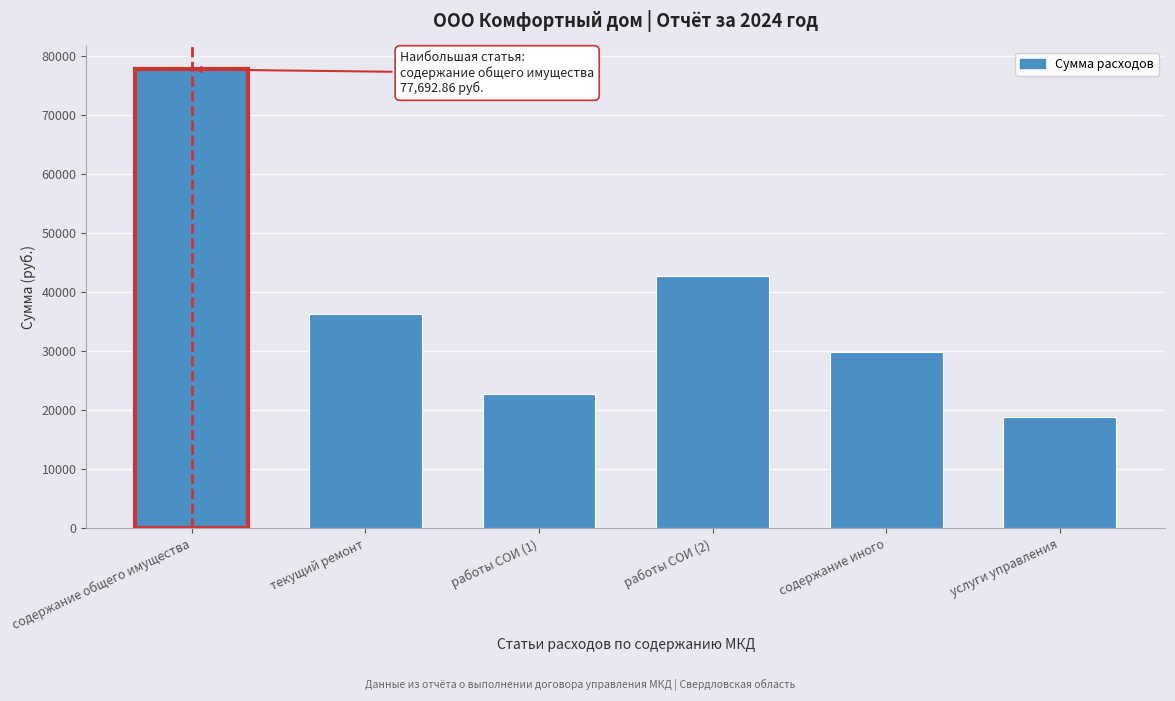

Reading left to right, extract all data points from this chart.

содержание общего имущества=77692.9	текущий ремонт=36240.1	работы СОИ (1)=22650.1	работы СОИ (2)=42693.8	содержание иного=29786.4	услуги управления=18802.7